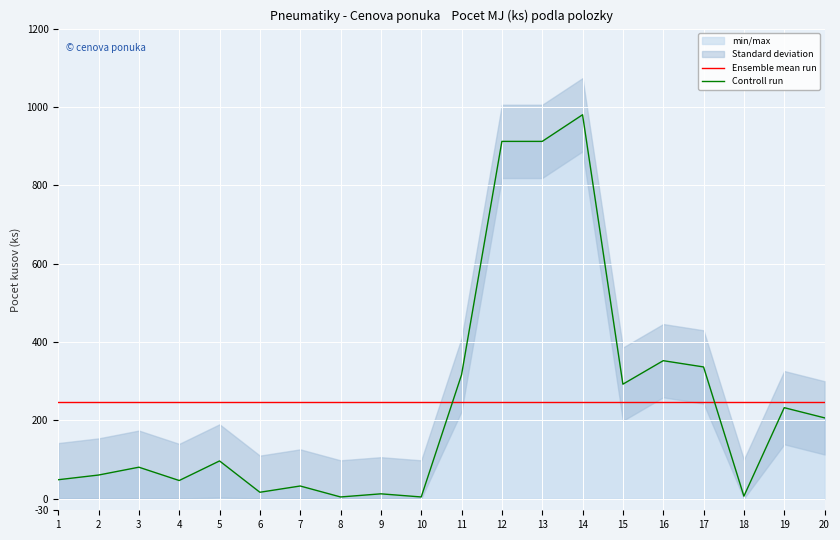

After their last crossing, which series has the higher values: Controll run or Ensemble mean run?

Ensemble mean run